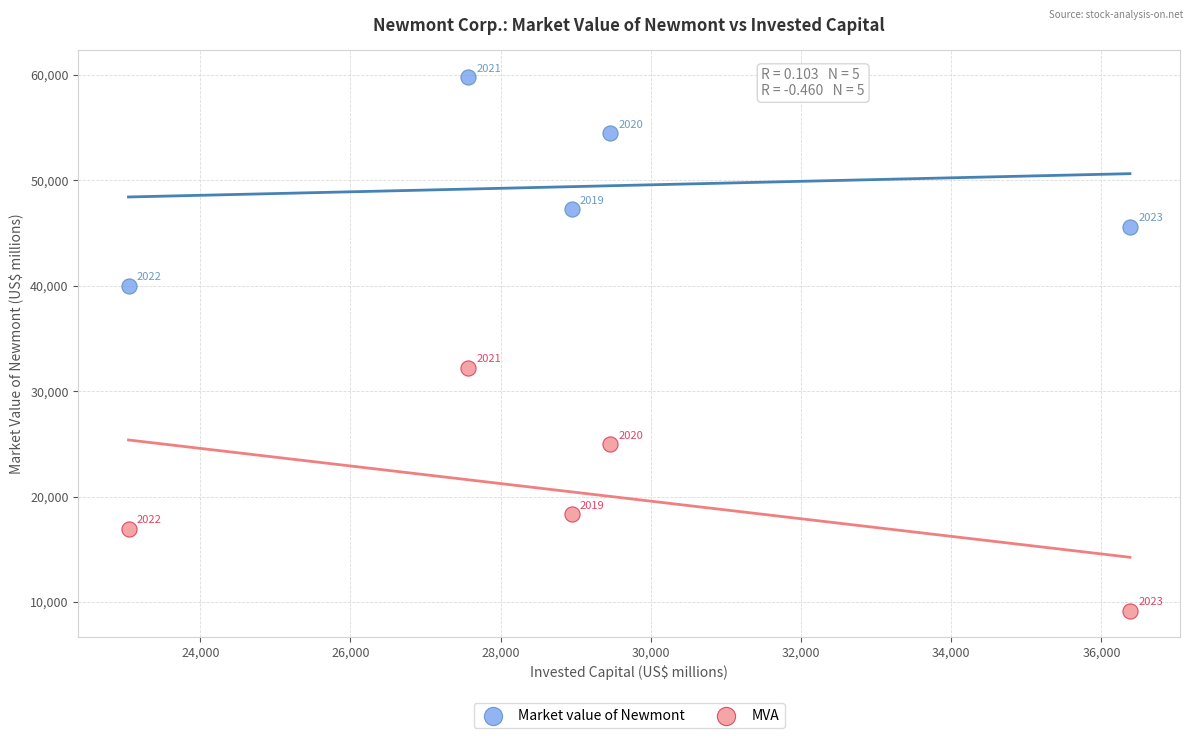

Which series has the widest spread of Y values?

MVA